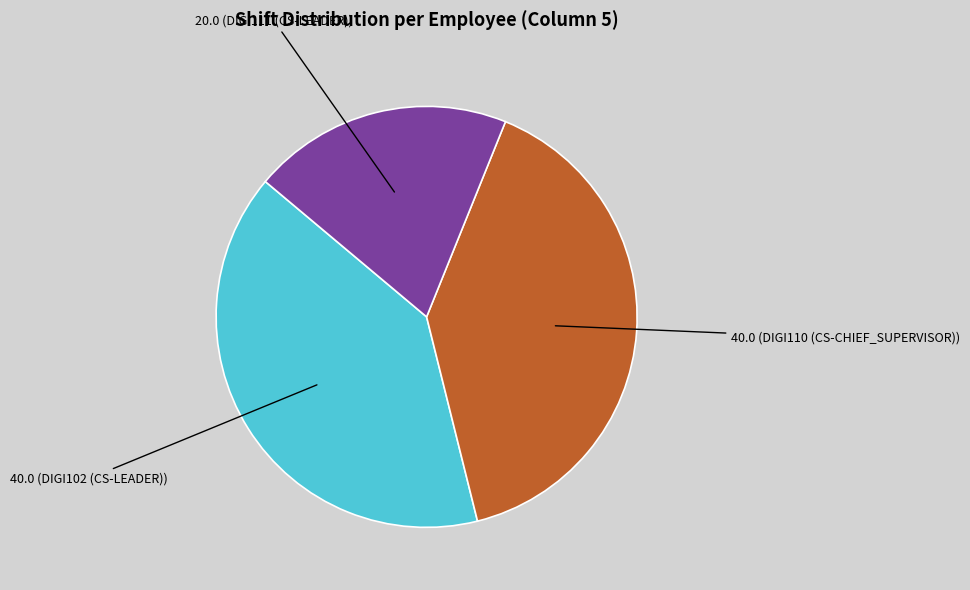

True or false: 40.0 (DIGI110 (CS-CHIEF_SUPERVISOR)) accounts for 40% of the total.

True